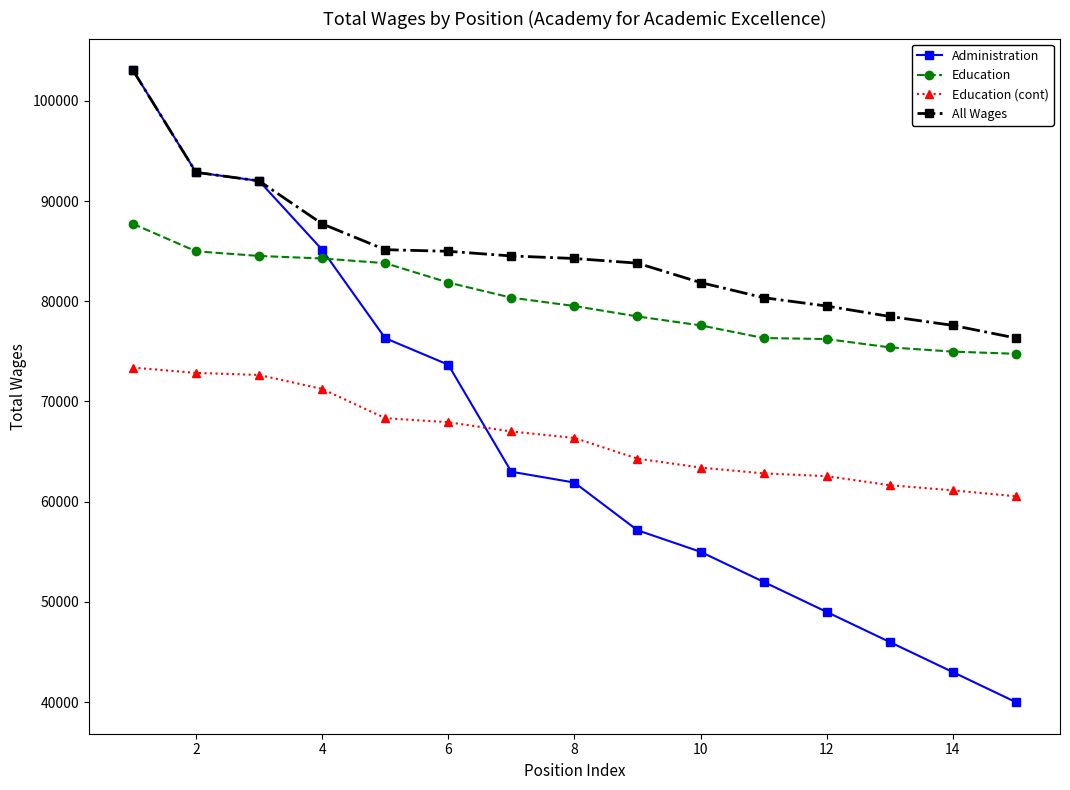

What is the sum of all All Wages values?

1272504